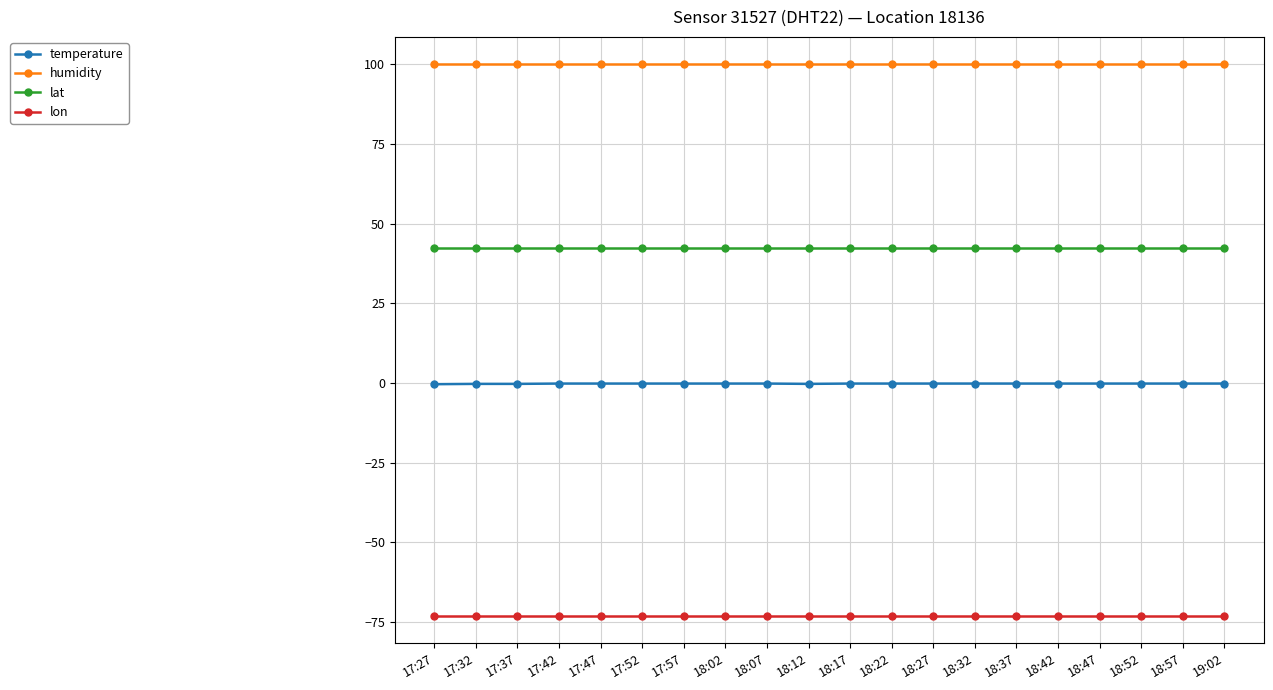

The humidity series shows 99.9 at 18:52. True or false?

True